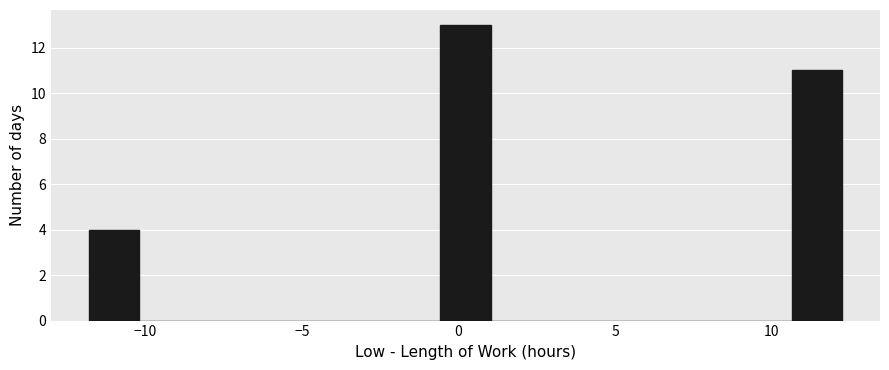

Read against the x-axis, roughly where is the centre of the tallest bar?

0.0